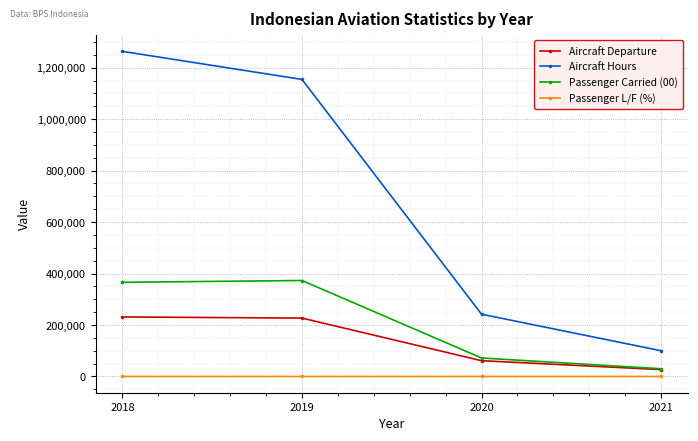

True or false: Aircraft Hours has a value of 433063.3 at 2020.

False